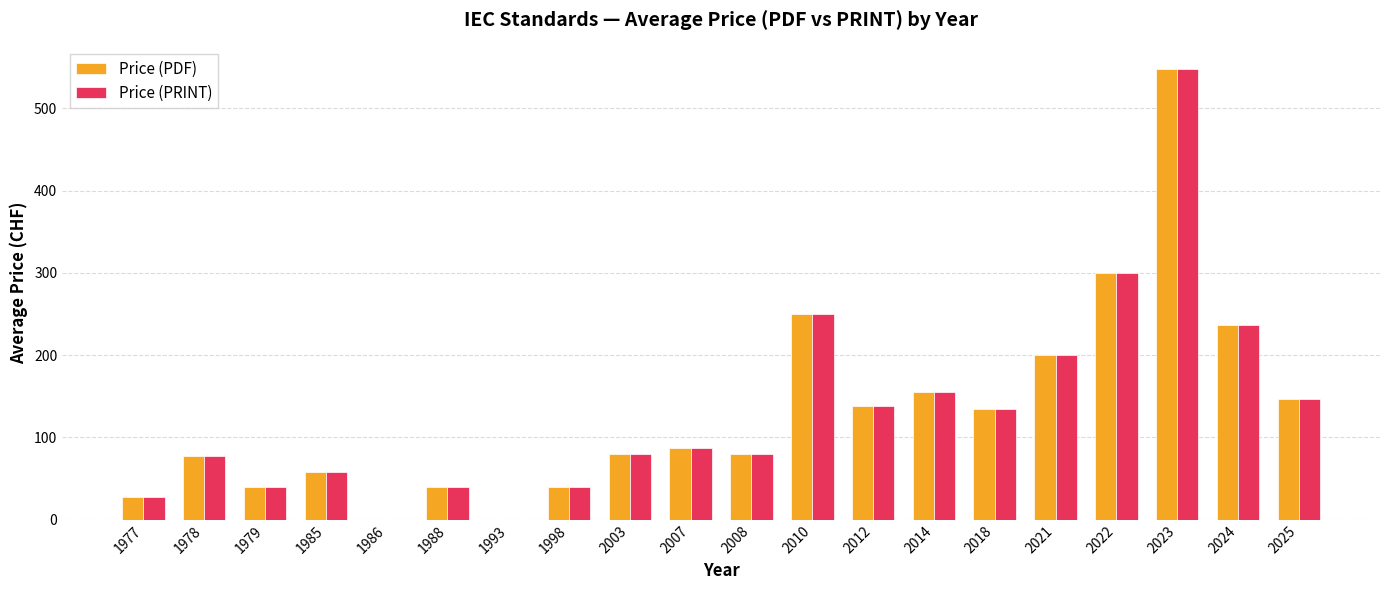

At which category is the sum across all series the highest?

2023